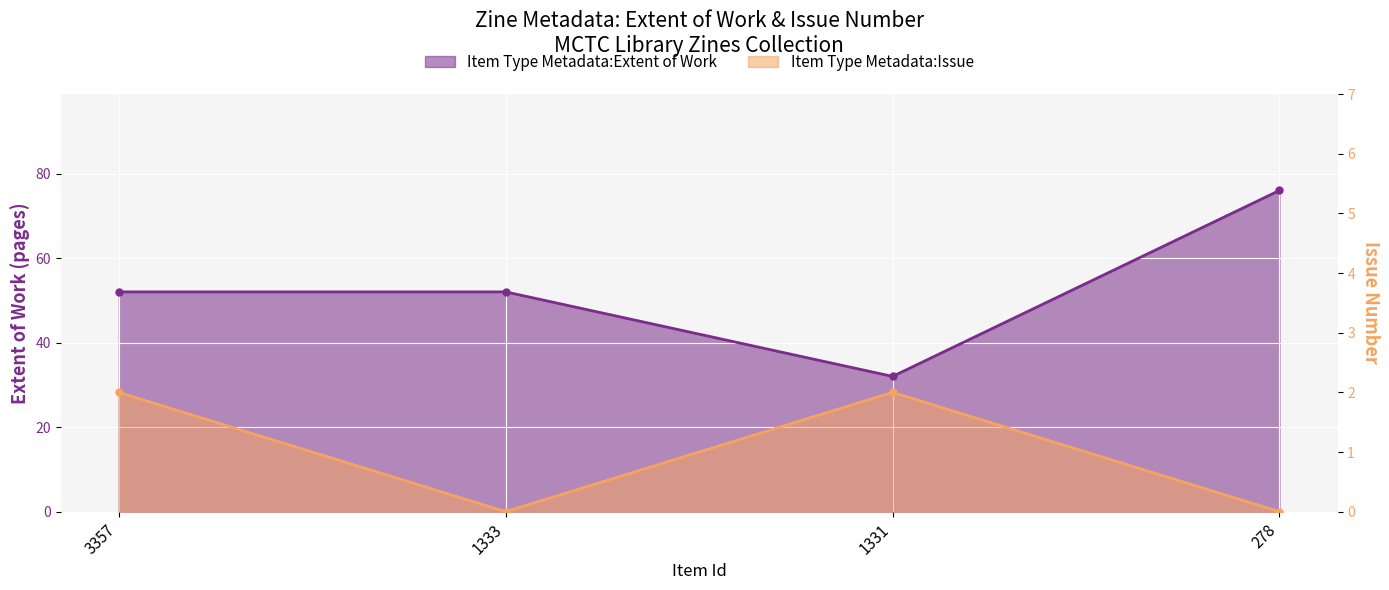

What is the average value of the Item Type Metadata:Extent of Work series?

53